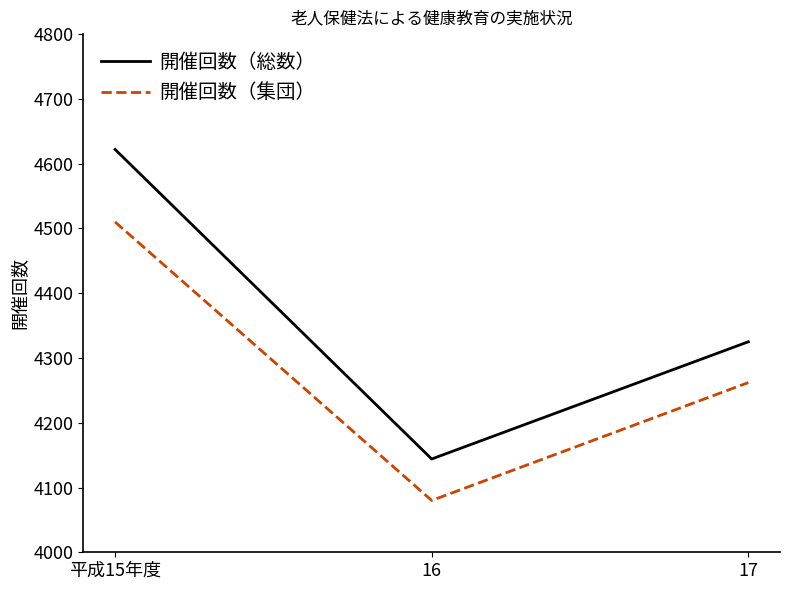

What is the sum of all 開催回数（集団） values?

12852